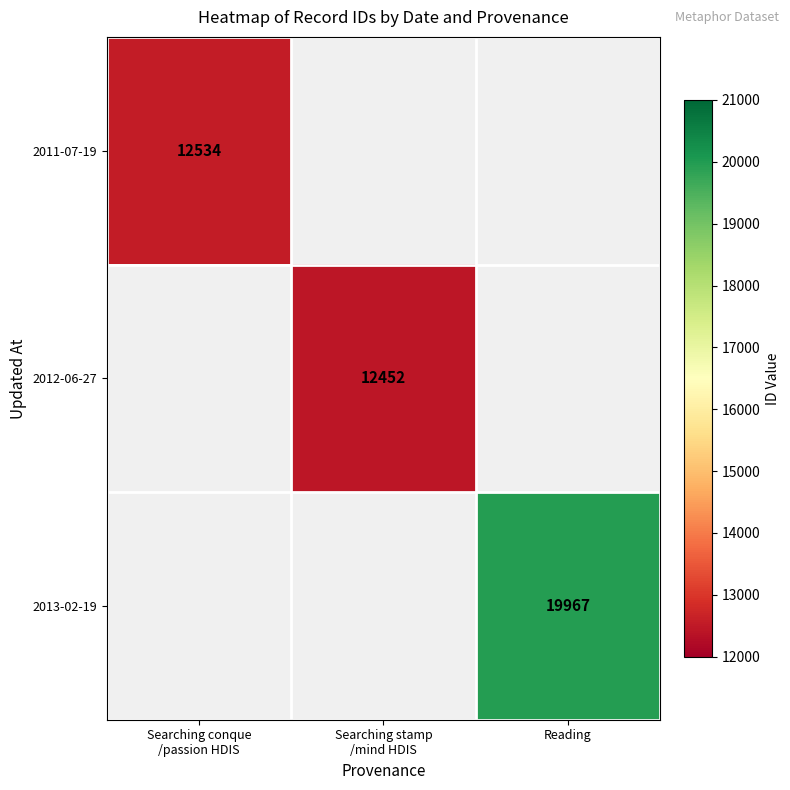

Is it true that 2013-02-19 equals 19967 at Reading?

True